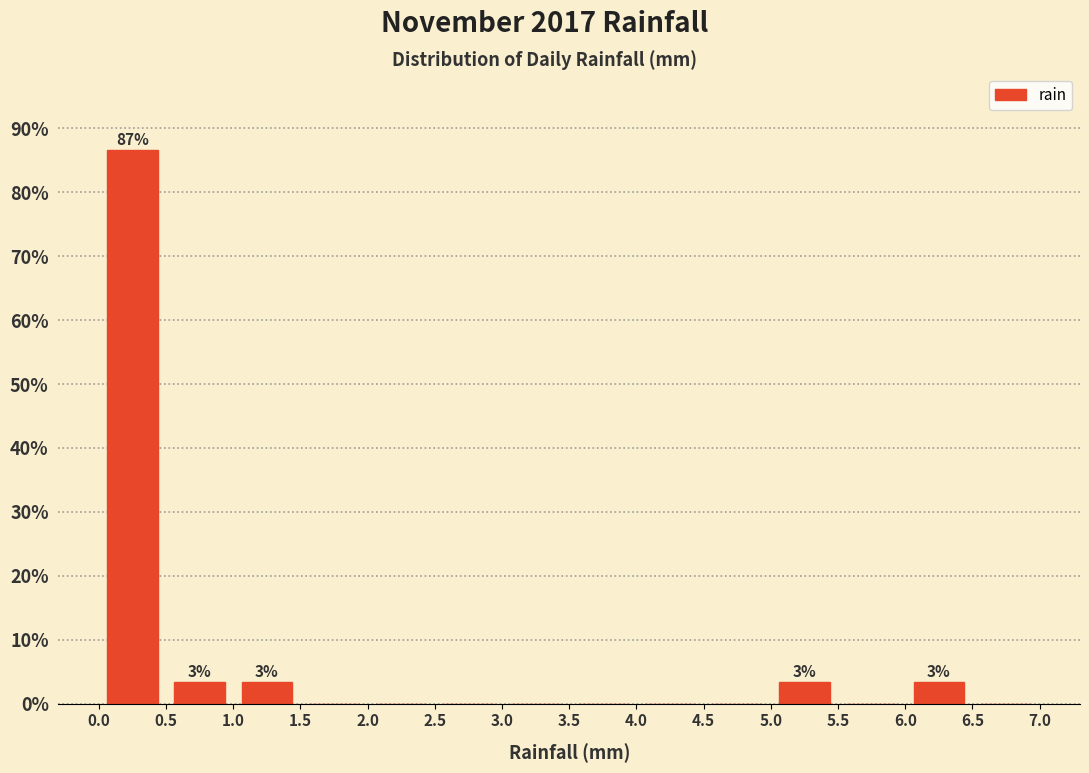

Which range on the x-axis has the tallest bar?

0.0 to 0.5